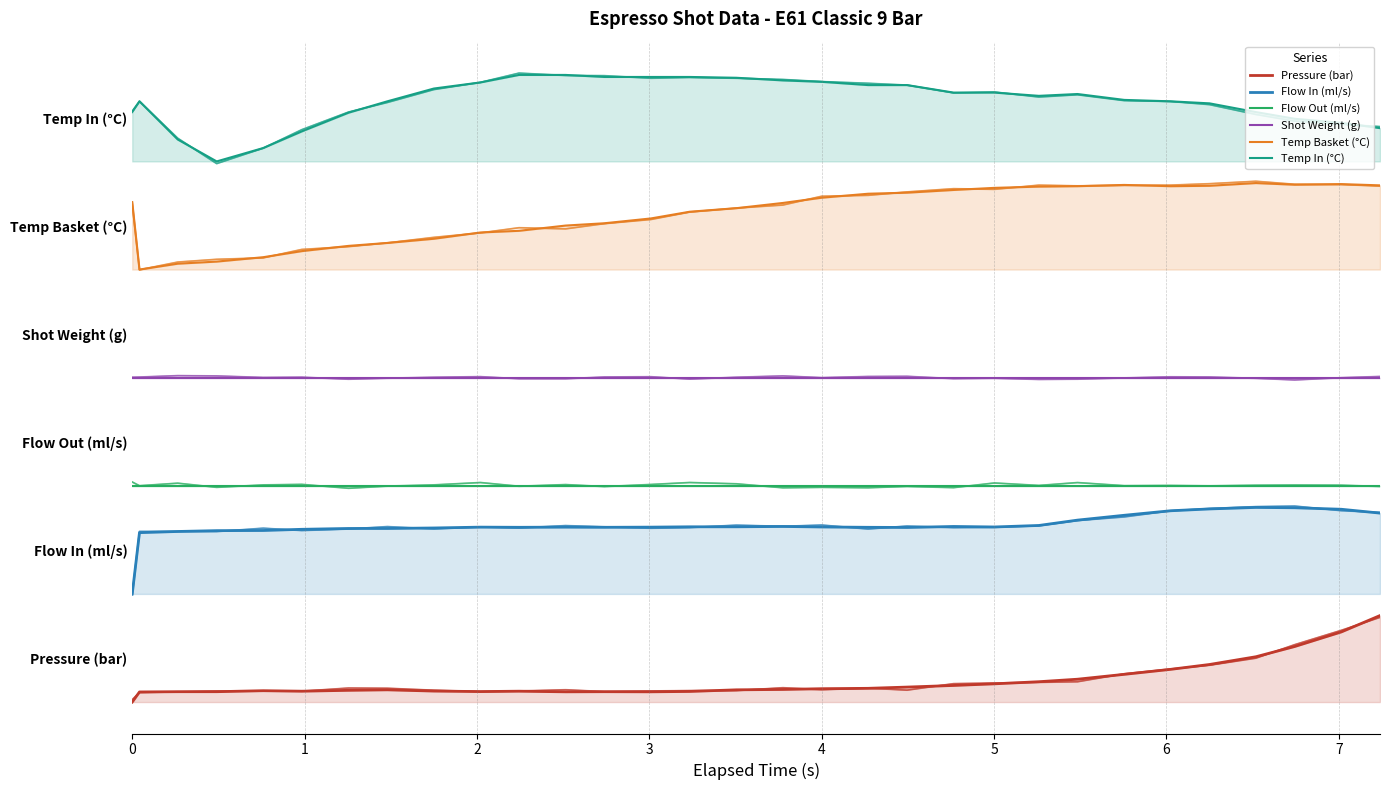

Rank the series by their maximum value, from highest to lowest.

Temp In (°C), Temp Basket (°C), Shot Weight (g), Flow Out (ml/s), Flow In (ml/s), Pressure (bar)